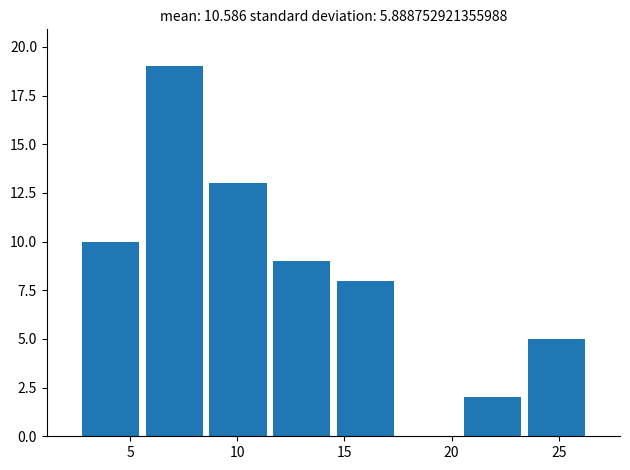

Over which range of the x-axis is the bar tallest?

5.5 to 8.5